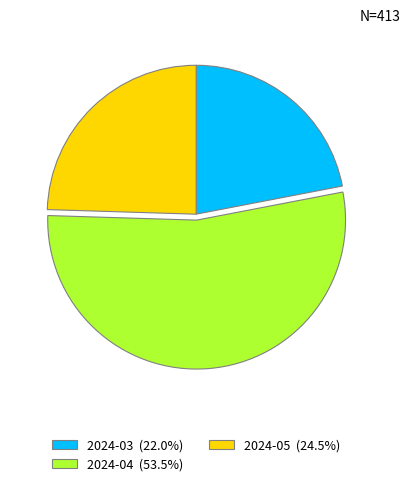

Does any single category account for the majority?

Yes